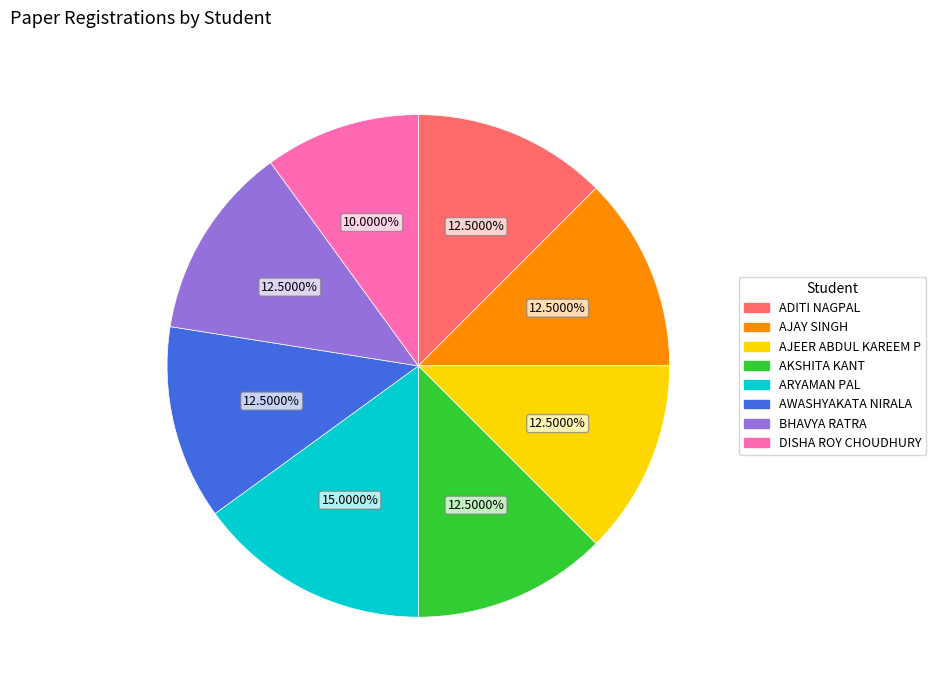

Do AWASHYAKATA NIRALA and ADITI NAGPAL together represent more than half of the pie?

No